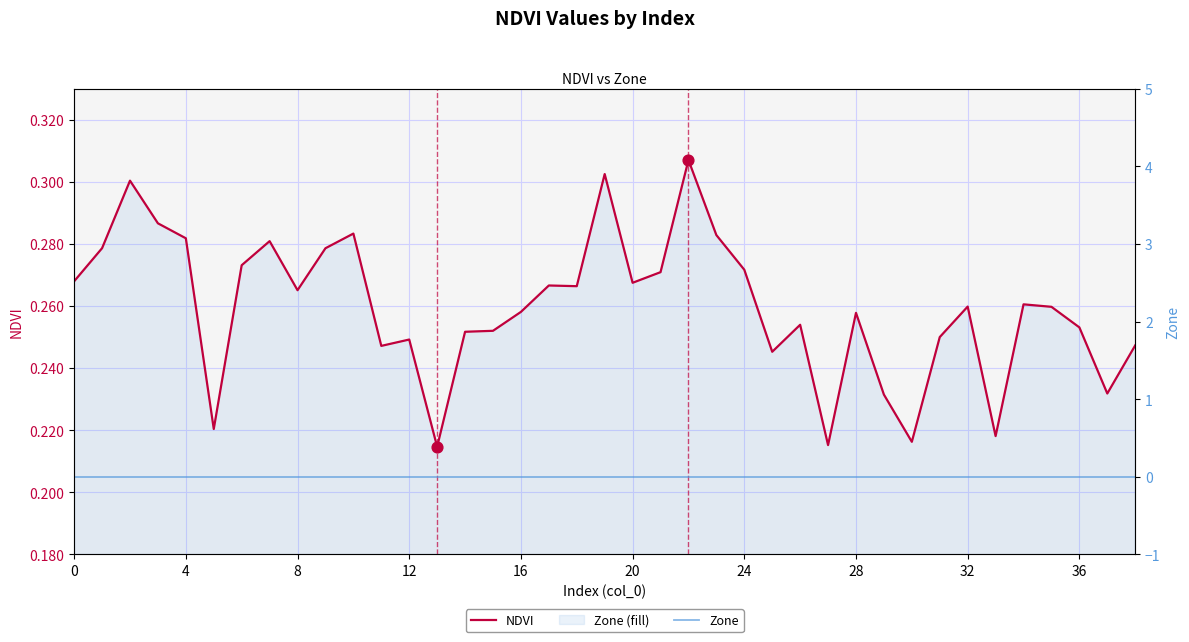

Which series has the largest Y range (max minus min)?

NDVI